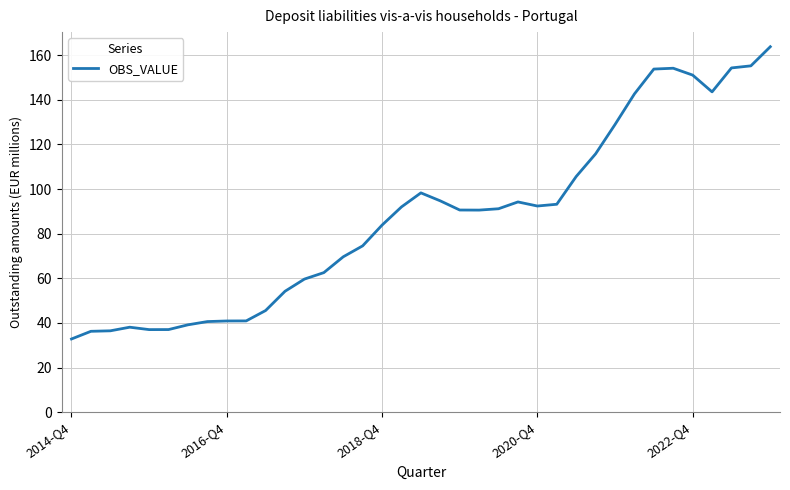

Is this an area chart (filled region under the line)?

No